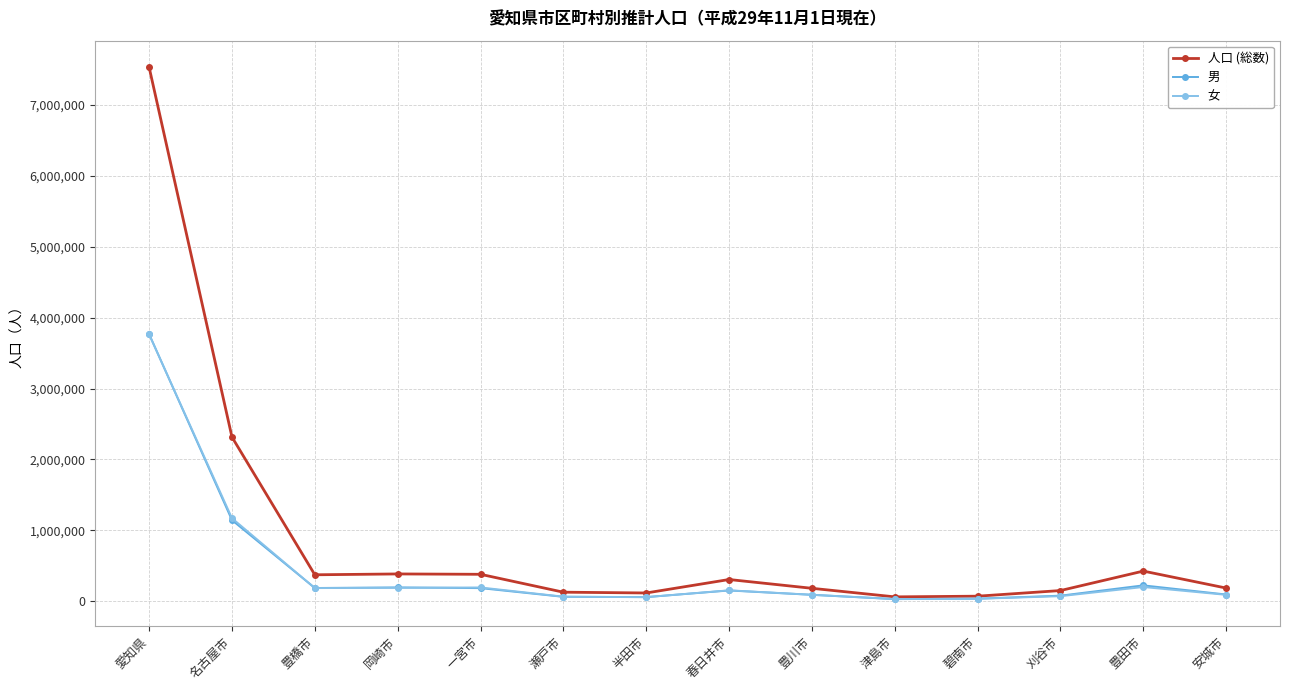

What value does the 男 series have at 津島市, to the nearest 10?

30440